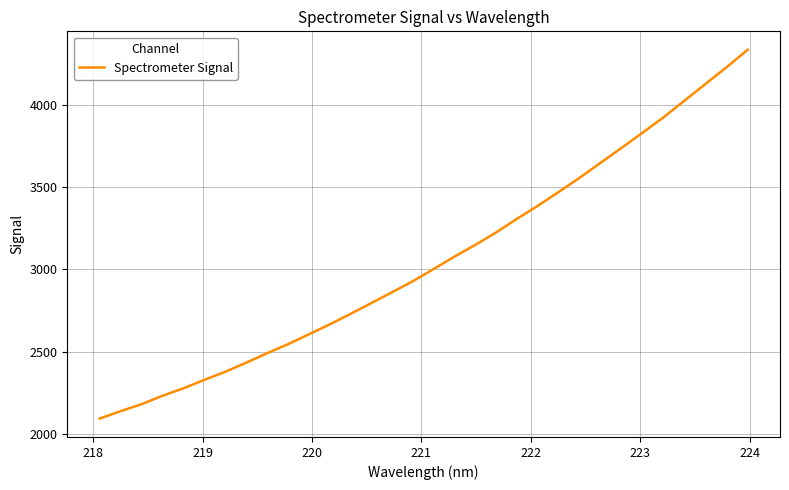

What is the difference between the maximum and minimum values?

2236.1